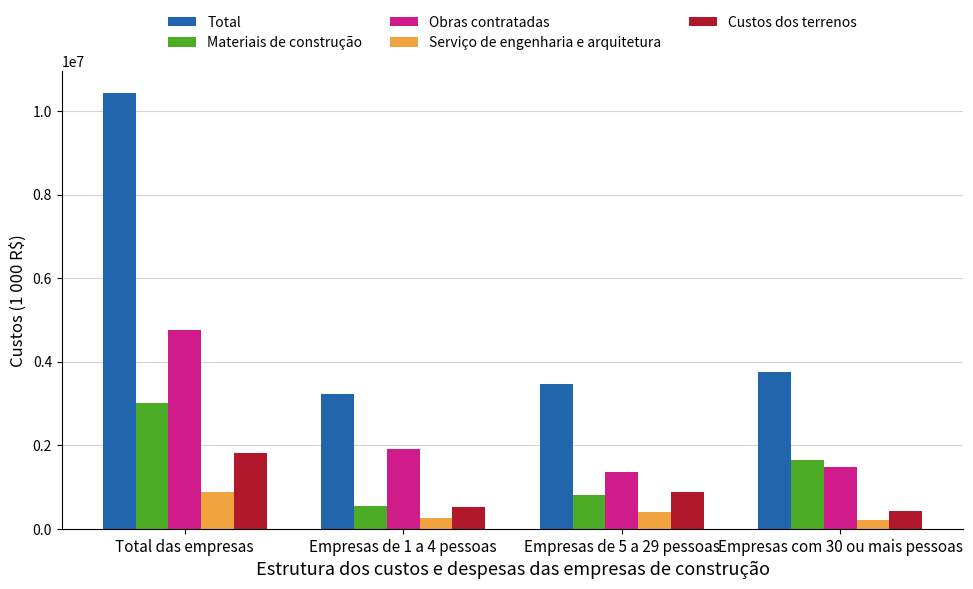

Which category has the highest value across all series?

Total das empresas